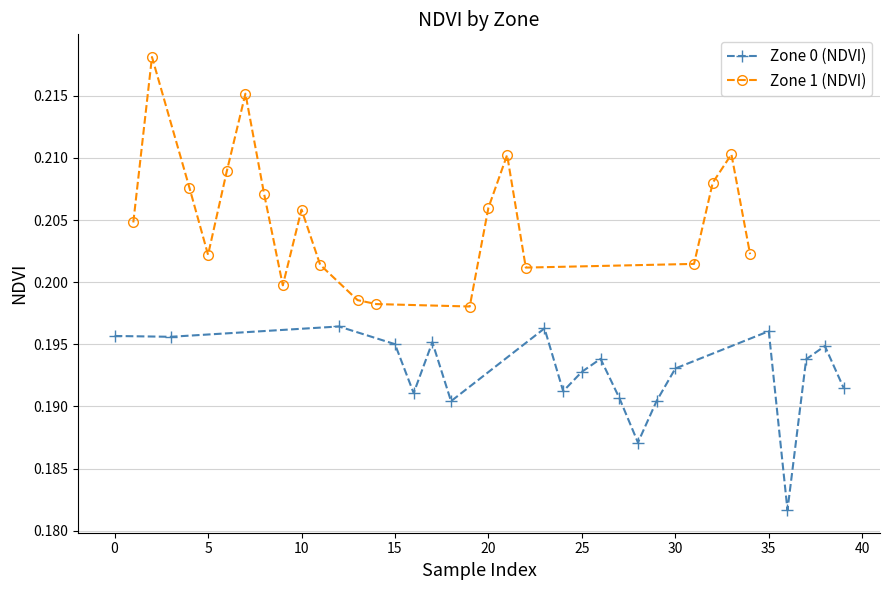

What is the sum of the Zone 1 (NDVI) values at 19 and 40?

0.4